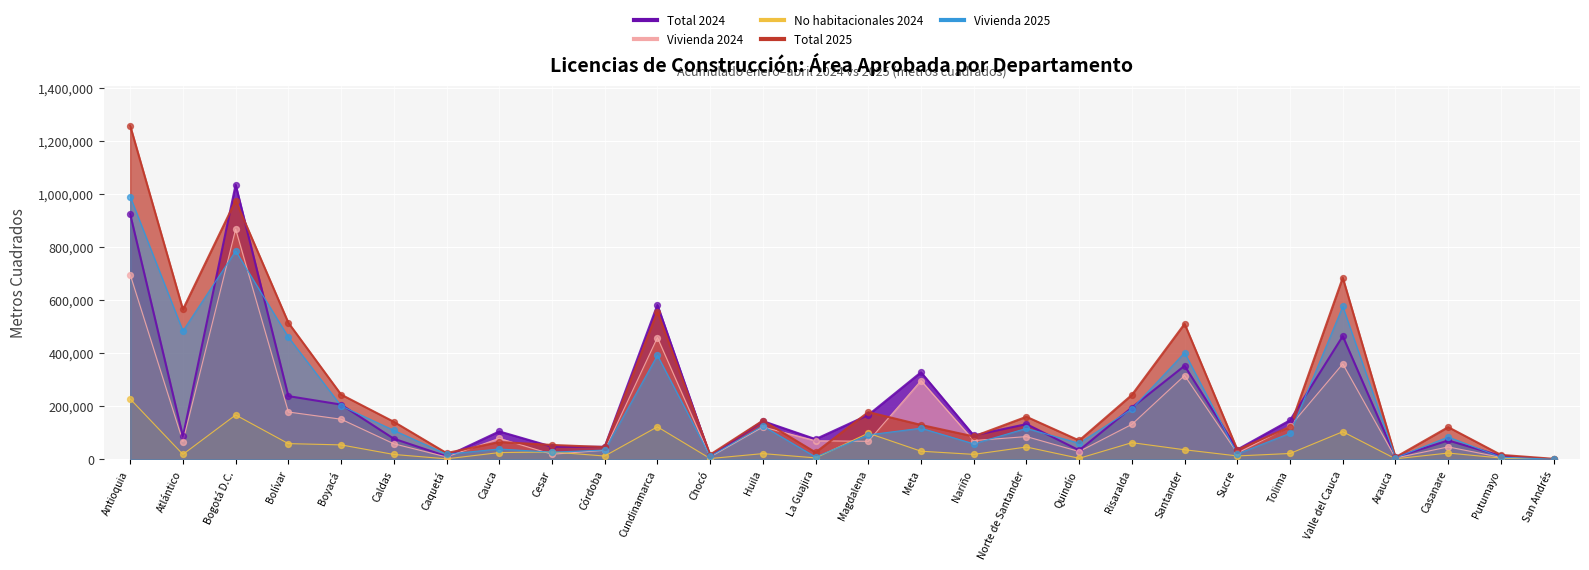

Which series contains the lowest Y value?

No habitacionales 2024